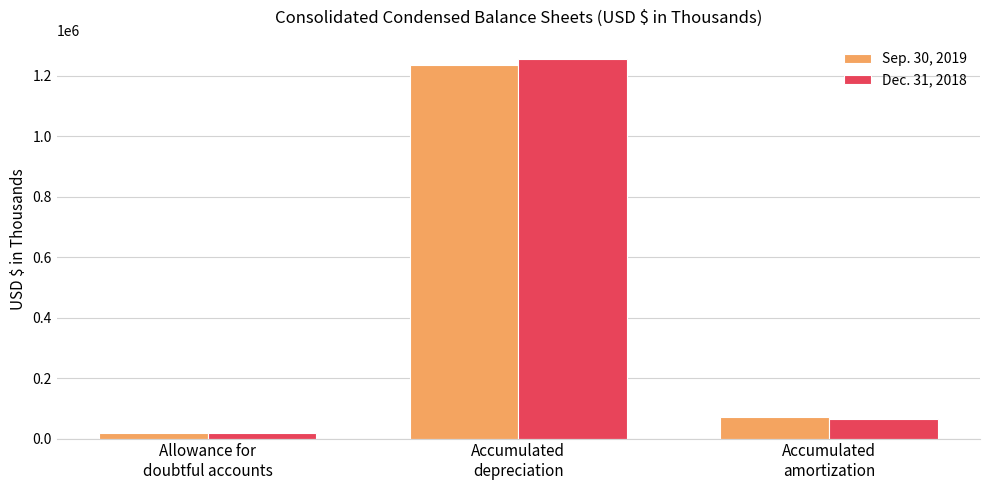

Reading left to right, list all the values displayed in this chart.

Sep. 30, 2019: Allowance for
doubtful accounts=19843	Accumulated
depreciation=1236227	Accumulated
amortization=71298
Dec. 31, 2018: Allowance for
doubtful accounts=17182	Accumulated
depreciation=1256037	Accumulated
amortization=65048